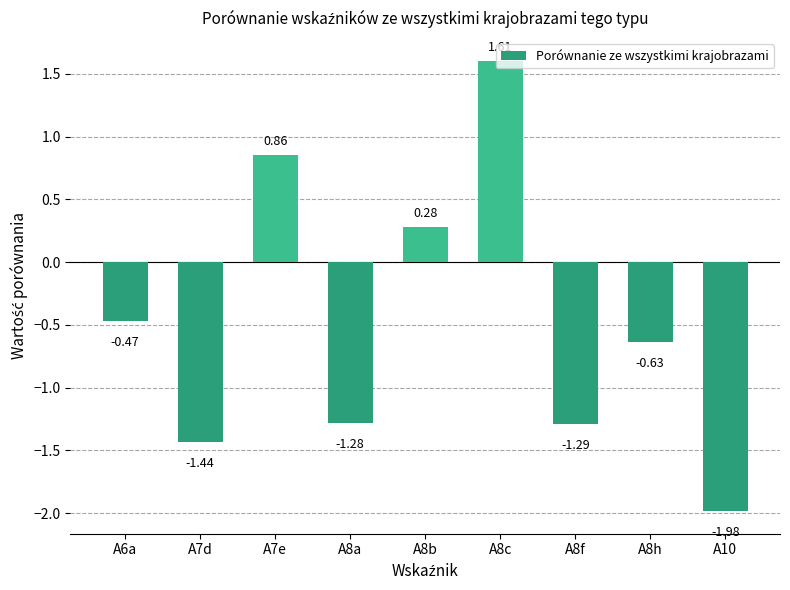

The chart shows a value of -1.8 at A8f. True or false?

False